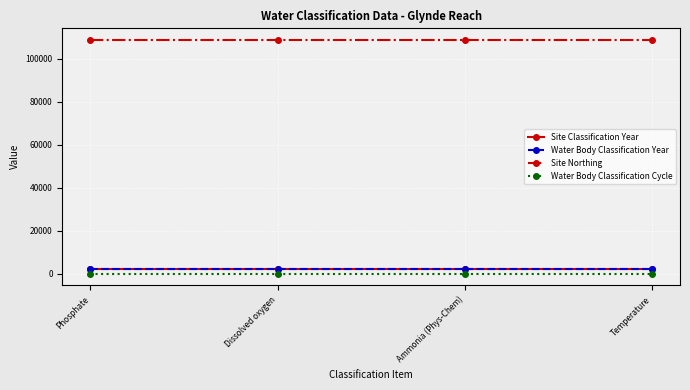

Reading left to right, transcribe all the data shown in this chart.

Site Classification Year: 2016	2016	2016	2016
Water Body Classification Year: 2016	2016	2016	2016
Site Northing: 108800	108800	108800	108800
Water Body Classification Cycle: 2	2	2	2